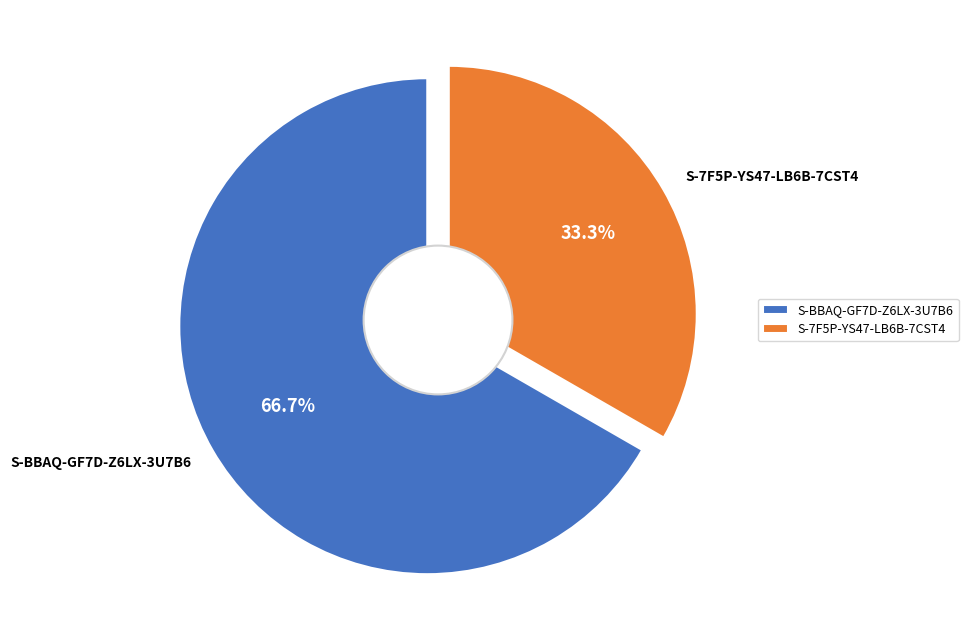

Does any single category account for the majority?

Yes